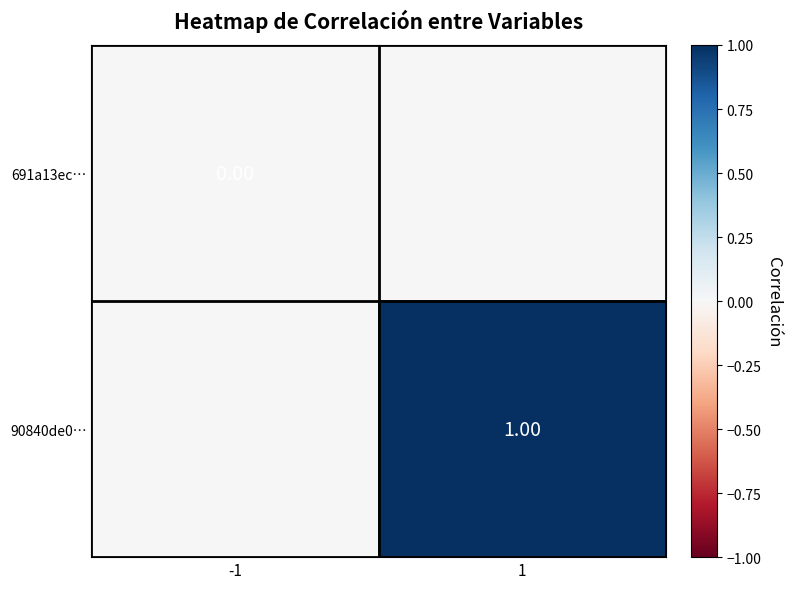

What is the sum of all 90840de0… values?

1